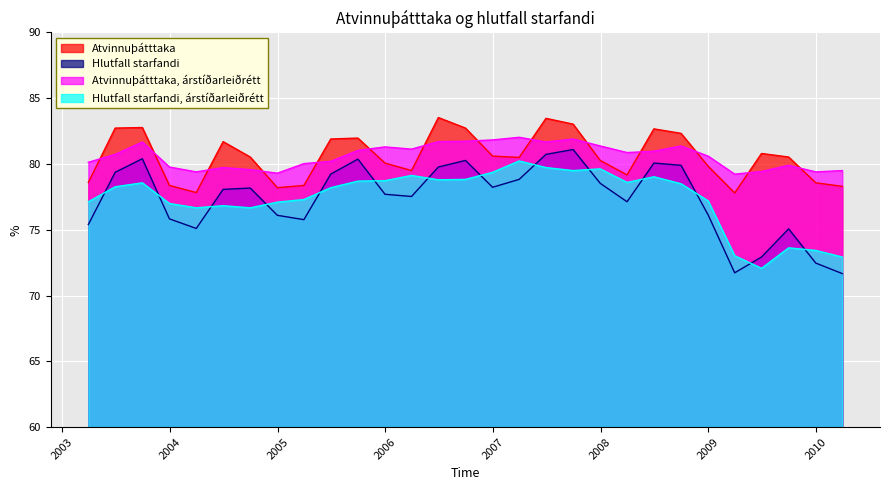

True or false: Hlutfall starfandi, árstíðarleiðrétt has more than 2 interior local peaks.

True